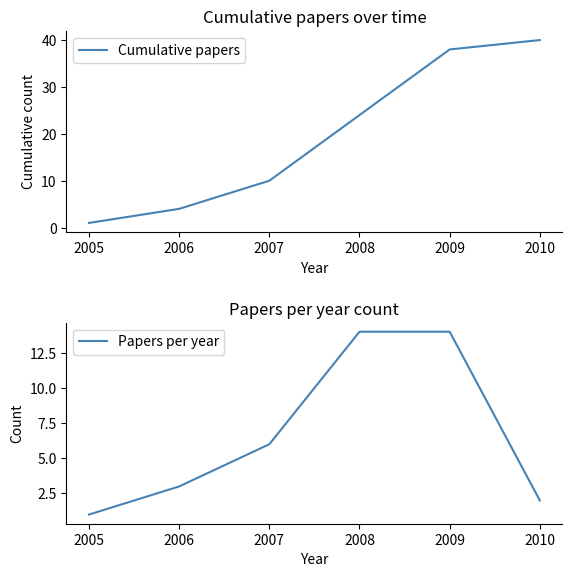

True or false: Papers per year has more than 2 points higher than both neighbors.

False